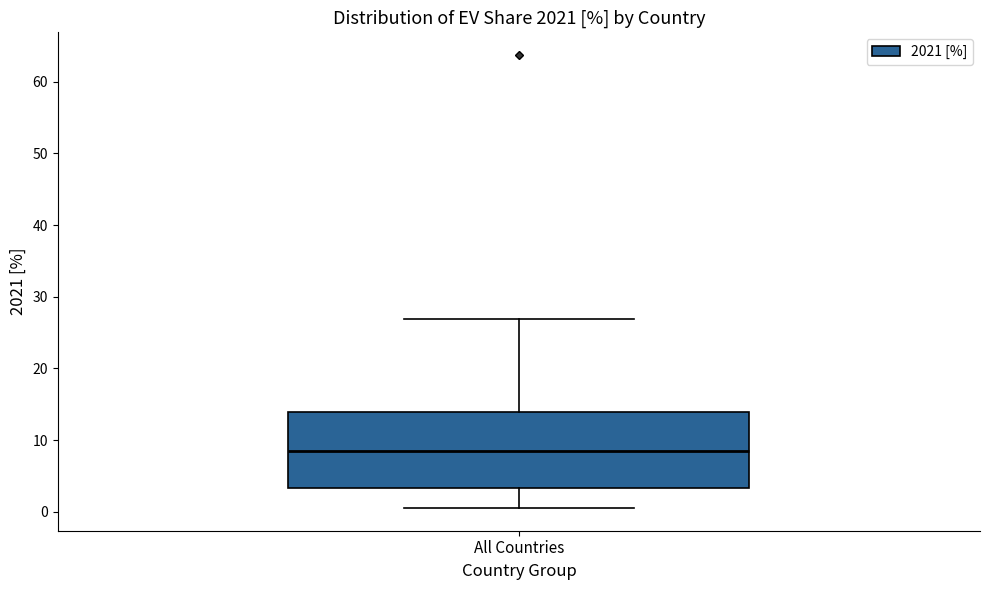

Where does the upper whisker of the box for All Countries end on the y-axis? The values are not printed on the chart, so give them approximately, as read against the axis.

27